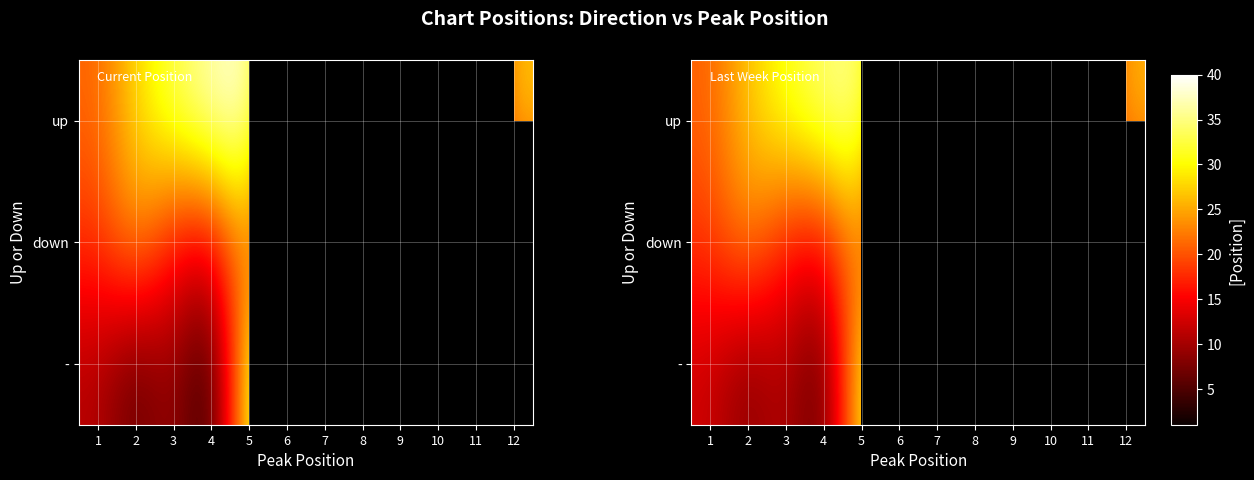

At which label does up first exceed 34?

4